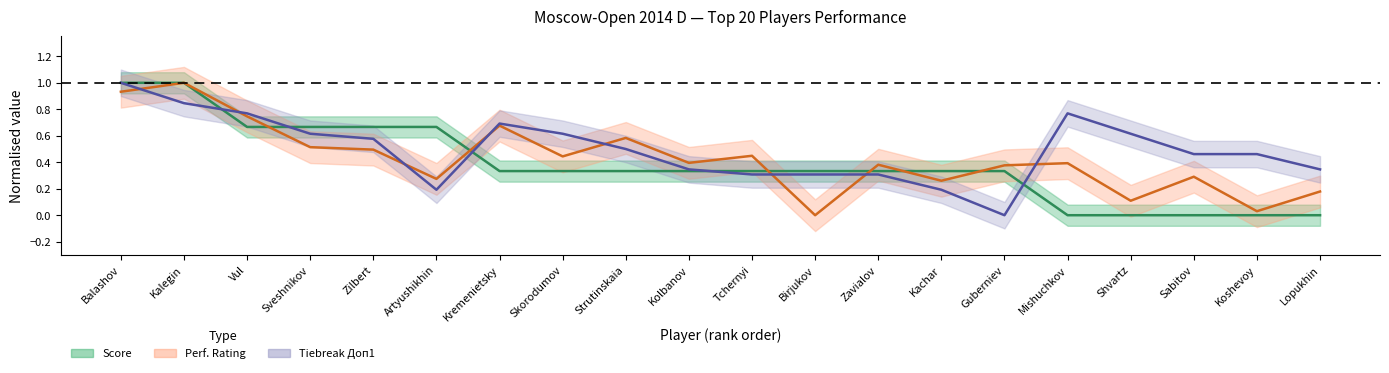

What position from the right is Mishuchkov?

5